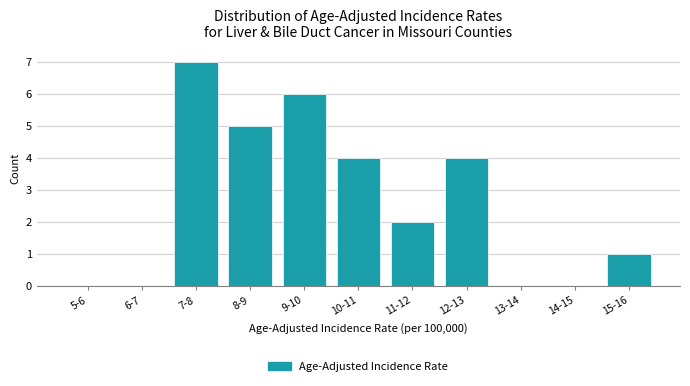

Reading left to right, extract all data points from this chart.

5-6=0	6-7=0	7-8=7	8-9=5	9-10=6	10-11=4	11-12=2	12-13=4	13-14=0	14-15=0	15-16=1